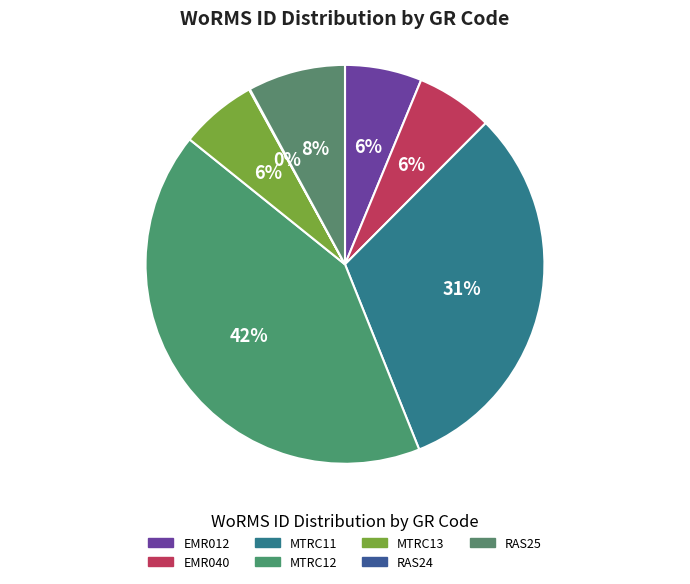

What is the ratio of the value at MTRC11 to the value at MTRC13?

5.0